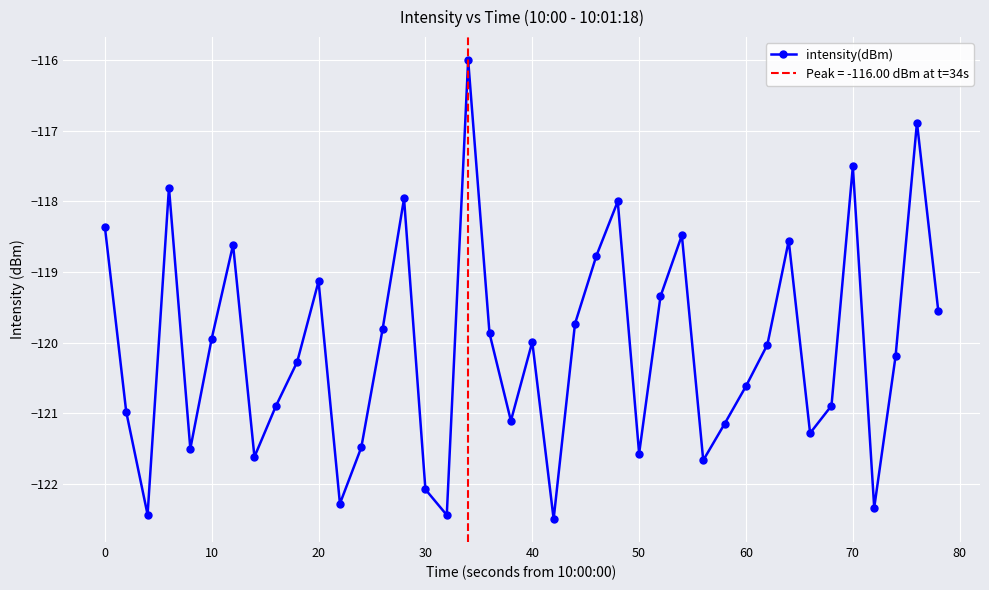

How many data points are less than -120?

21